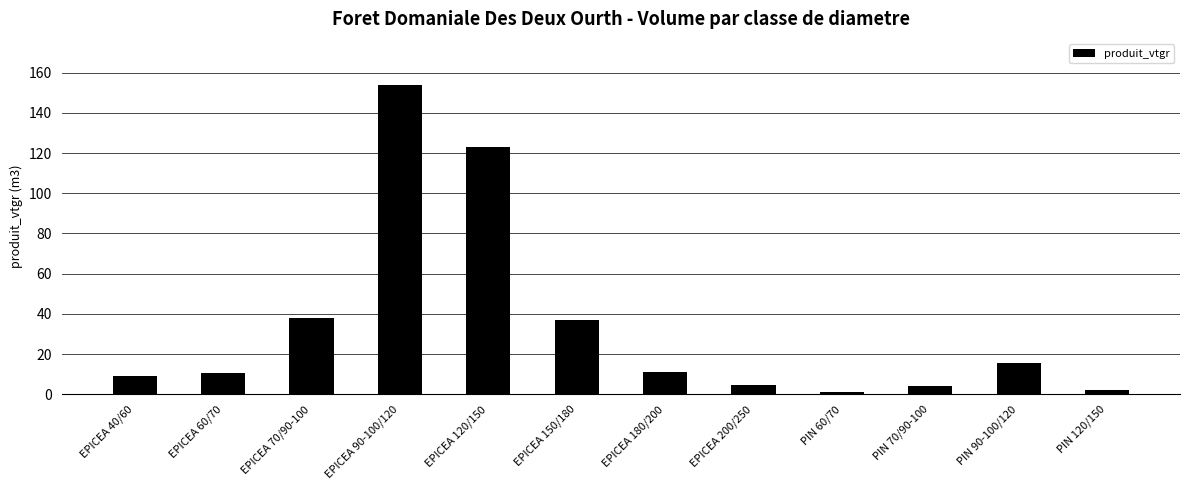

What is the change in value from EPICEA 90-100/120 to EPICEA 120/150?

-30.6